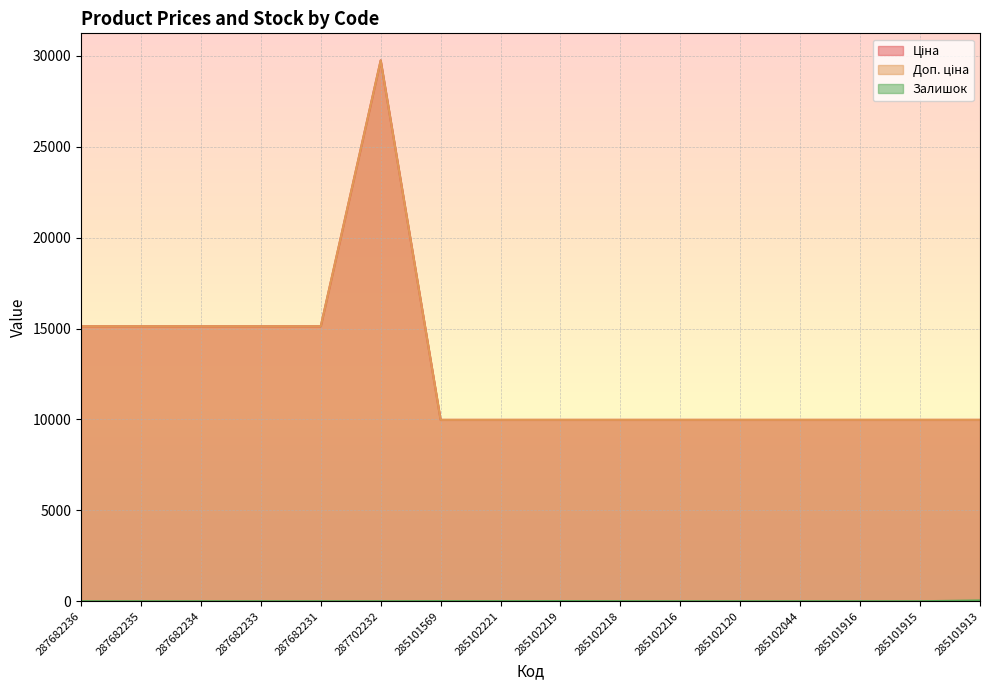

True or false: Залишок has more than 0 interior local peaks.

True